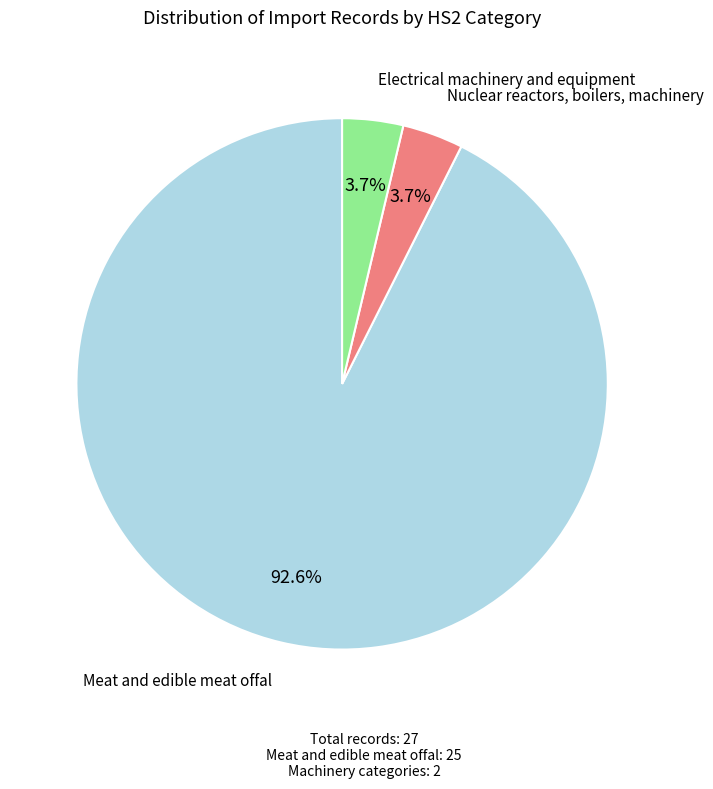

Is there a majority slice in this chart?

Yes